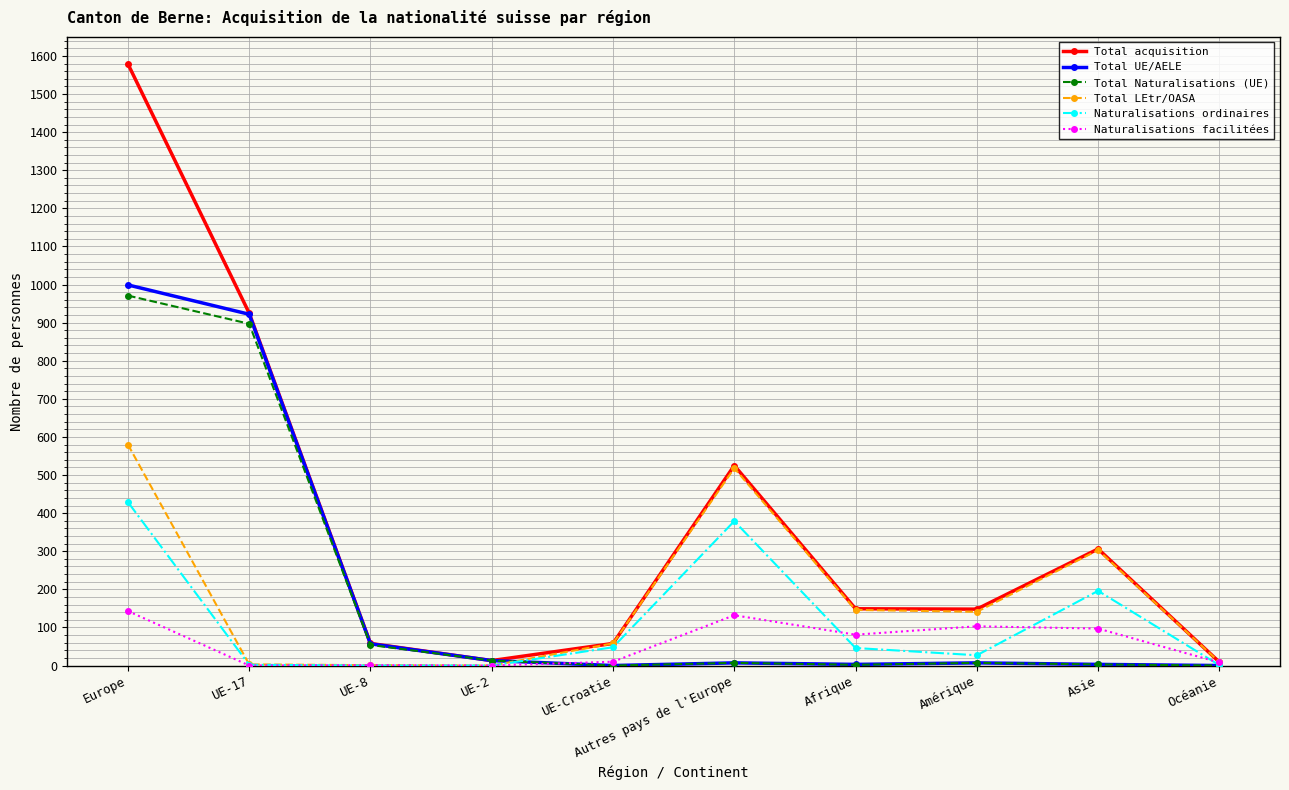

Where is Naturalisations facilitées nearest to the value 71?

Afrique